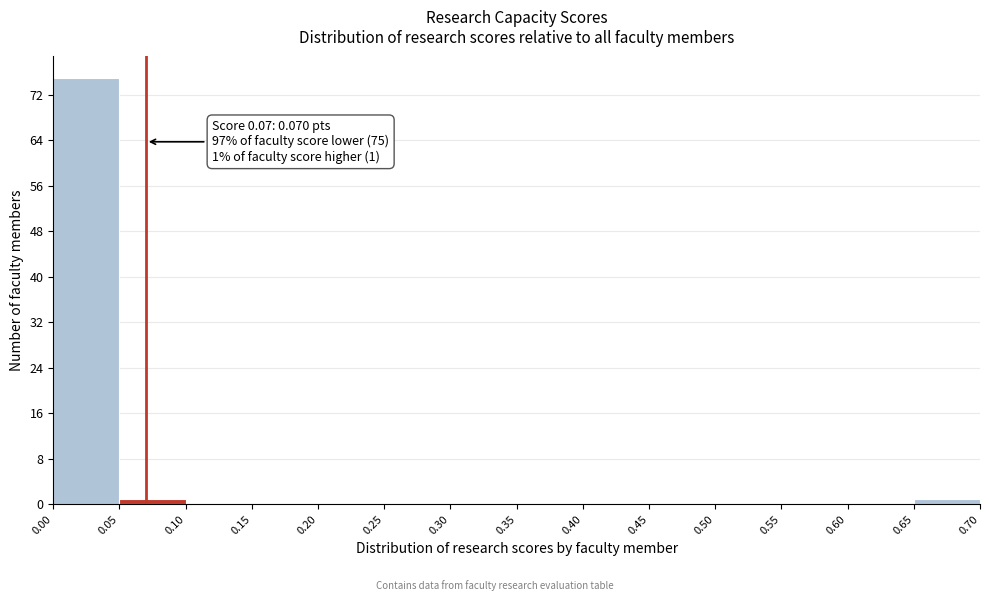

Over which range of the x-axis is the bar tallest?

0.00 to 0.05